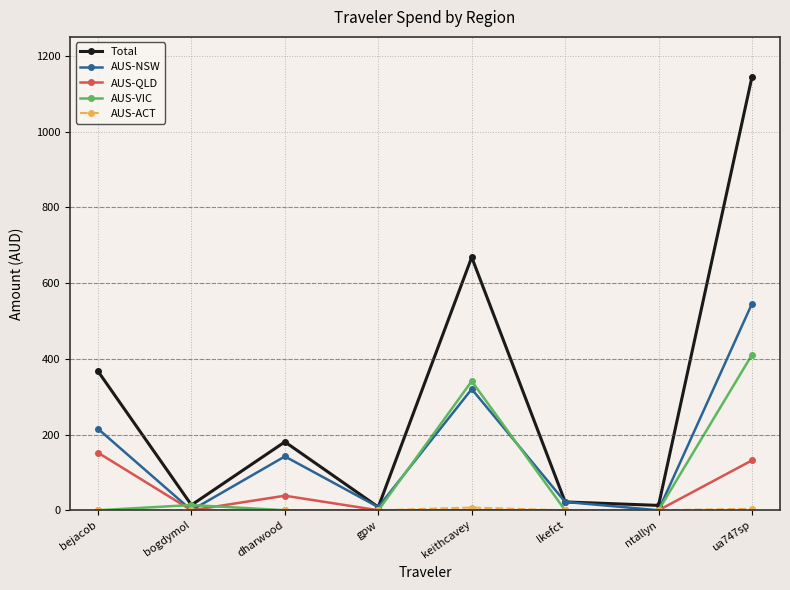

Which series has the largest total across all categories?

Total